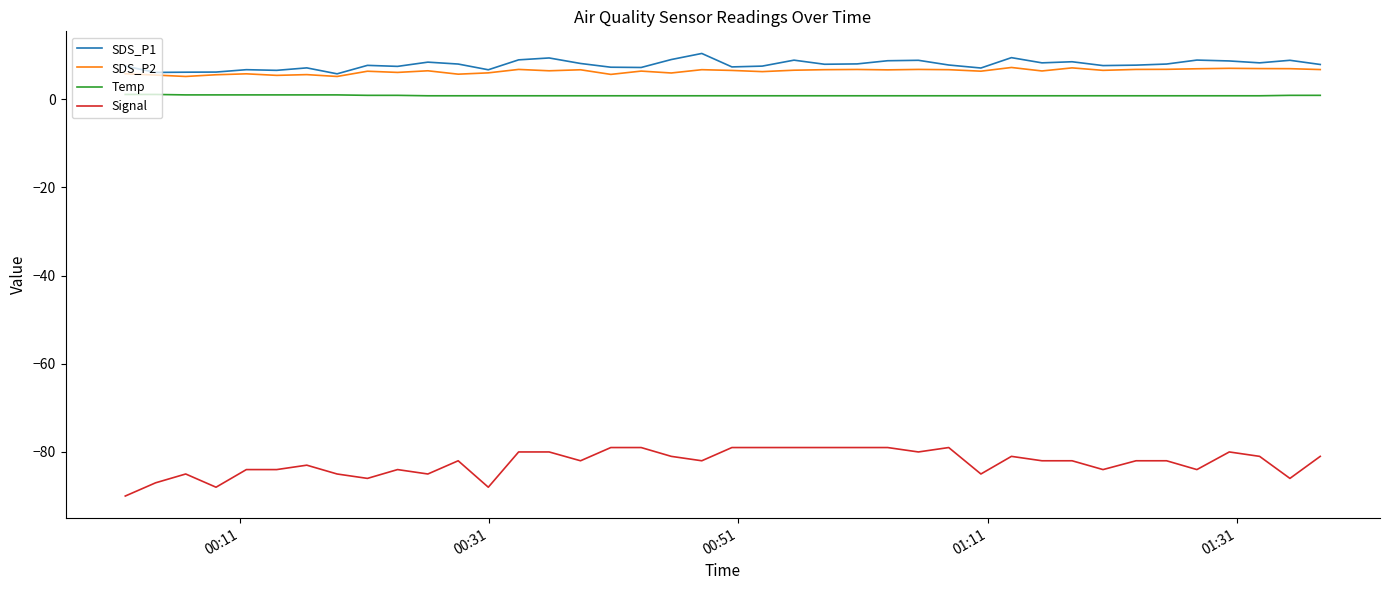

What is the minimum value shown in the chart?

-90.0